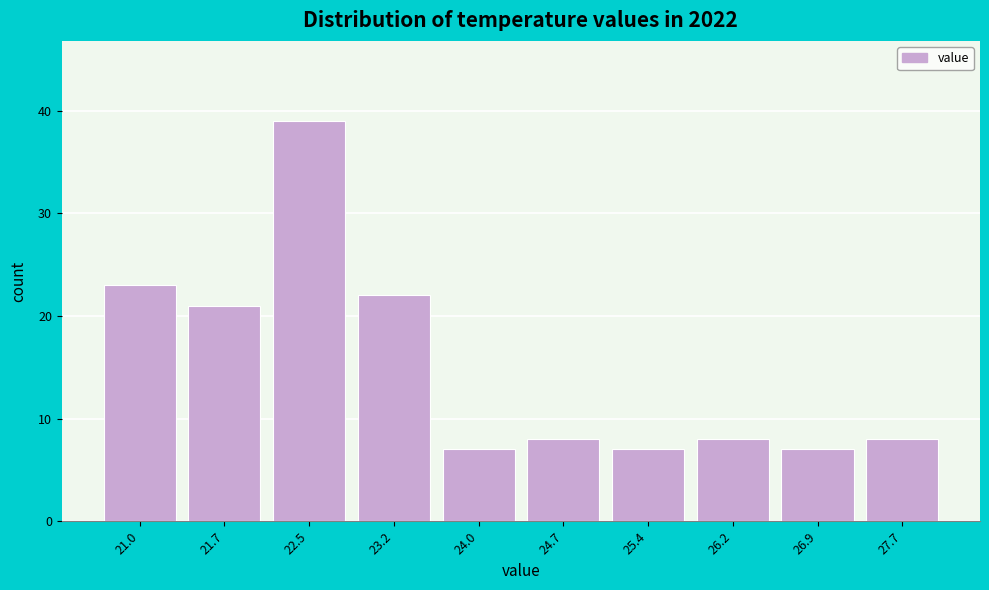

Reading left to right, list all the values displayed in this chart.

21.0=23	21.7=21	22.5=39	23.2=22	24.0=7	24.7=8	25.4=7	26.2=8	26.9=7	27.7=8